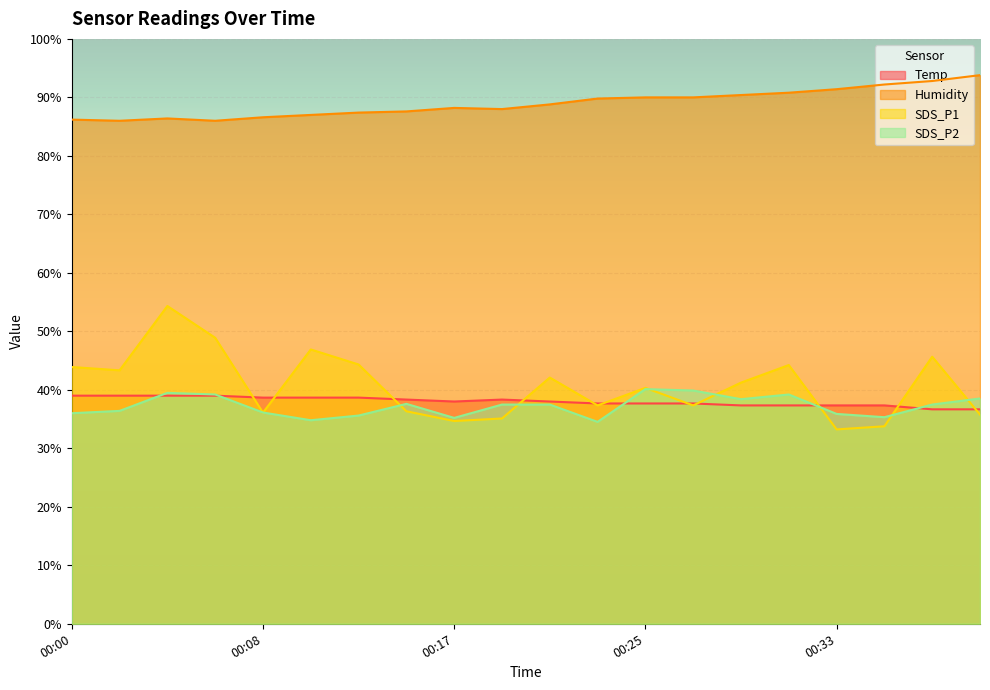

Reading left to right, transcribe all the data shown in this chart.

Temp: 39.0	39.0	39.0	39.0	38.7	38.7	38.7	38.3	38.0	38.3	38.0	37.7	37.7	37.7	37.3	37.3	37.3	37.3	36.7	36.7
Humidity: 86.2	86.0	86.4	86.0	86.6	87.0	87.4	87.6	88.2	88.0	88.8	89.8	90.0	90.0	90.4	90.8	91.4	92.2	92.8	93.8
SDS_P1: 43.9	43.3	54.3	48.9	36.1	46.9	44.3	36.3	34.7	35.1	42.1	37.3	40.3	37.3	41.2	44.2	33.2	33.8	45.7	35.8
SDS_P2: 36.0	36.4	39.5	39.2	36.1	34.8	35.6	37.6	35.2	37.5	37.5	34.5	40.1	39.9	38.4	39.2	35.9	35.3	37.5	38.5